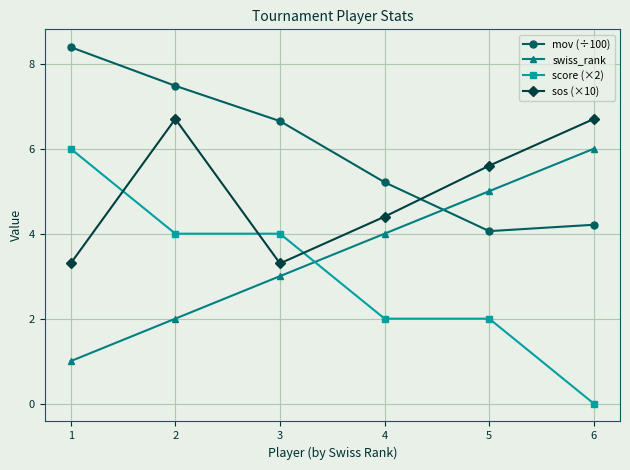

What is the average value of the mov (÷100) series?

6.0